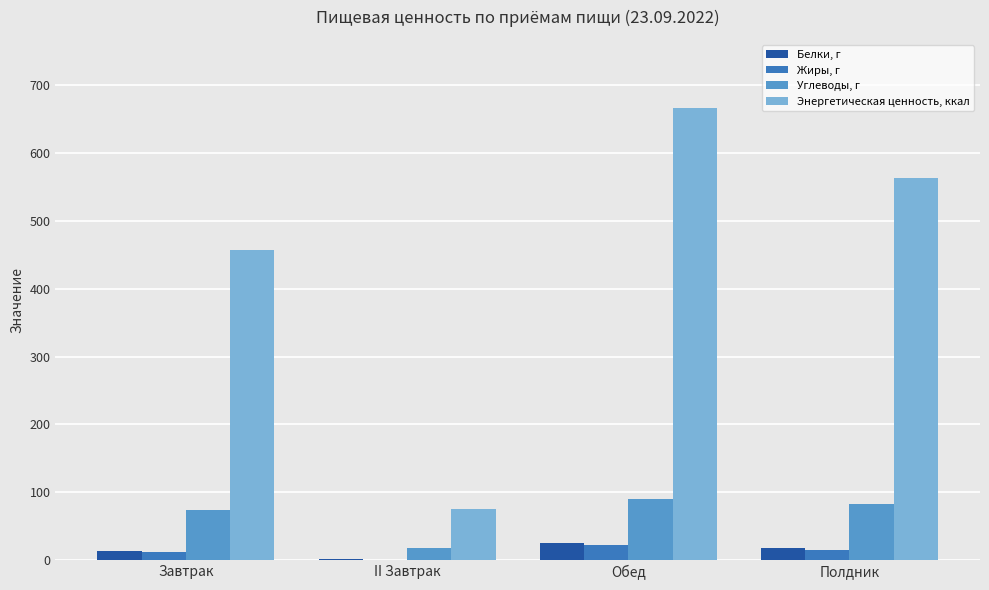

Reading left to right, transcribe all the data shown in this chart.

Белки, г: 13.2	0.9	25.8	17.5
Жиры, г: 11.6	0.2	21.7	15.3
Углеводы, г: 73.5	17.7	90.6	83.3
Энергетическая ценность, ккал: 457.4	75.1	667.2	564.1